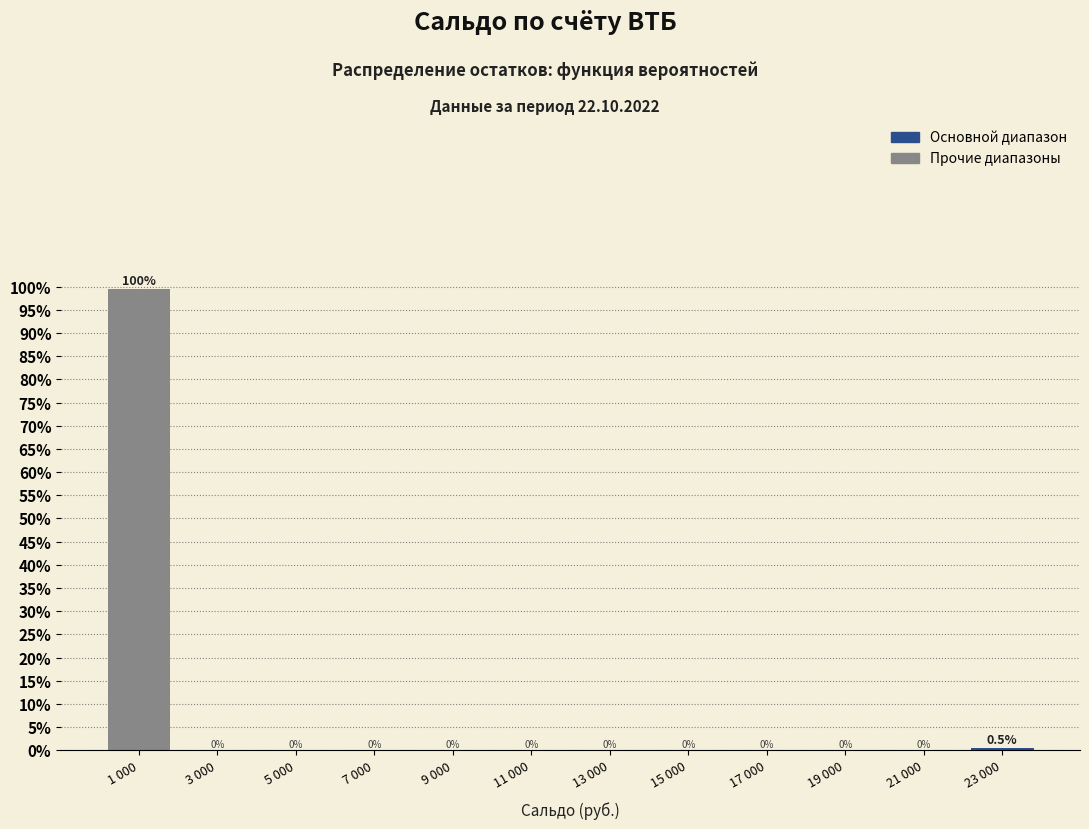

Reading right to left, transcribe all the data shown in this chart.

23 000=0.5	21 000=0.0	19 000=0.0	17 000=0.0	15 000=0.0	13 000=0.0	11 000=0.0	9 000=0.0	7 000=0.0	5 000=0.0	3 000=0.0	1 000=99.5